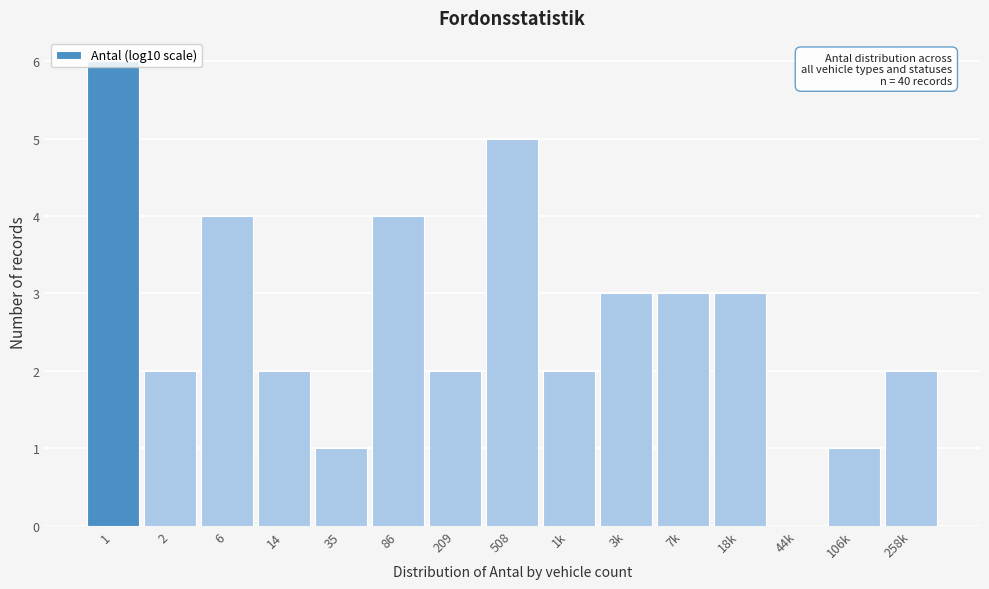

Is it true that the value at 106k is 1?

True